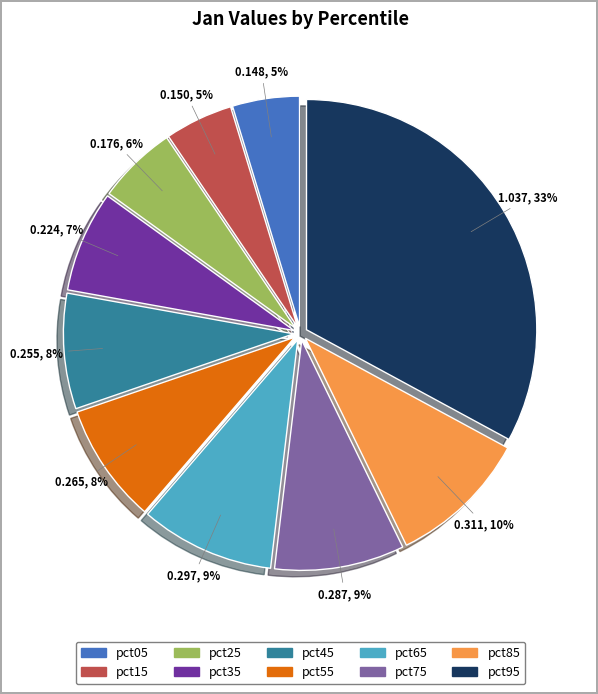

Which has a higher value, pct45 or pct15?

pct45